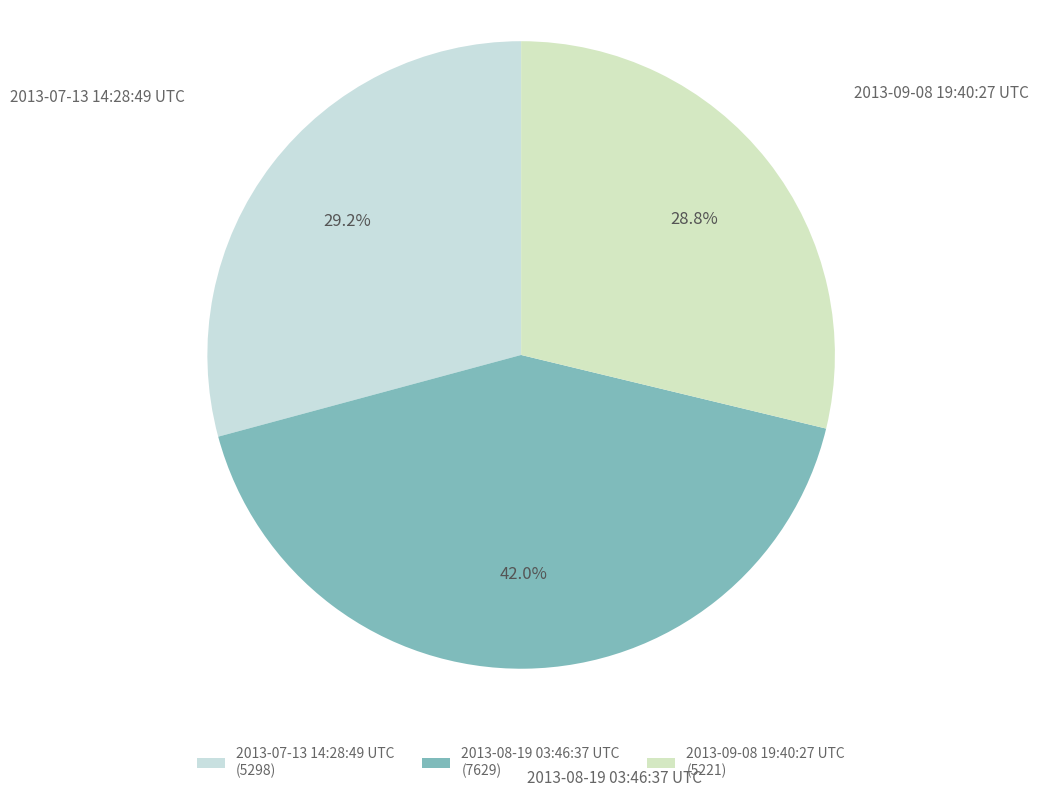

How many segments does this pie chart have?

3